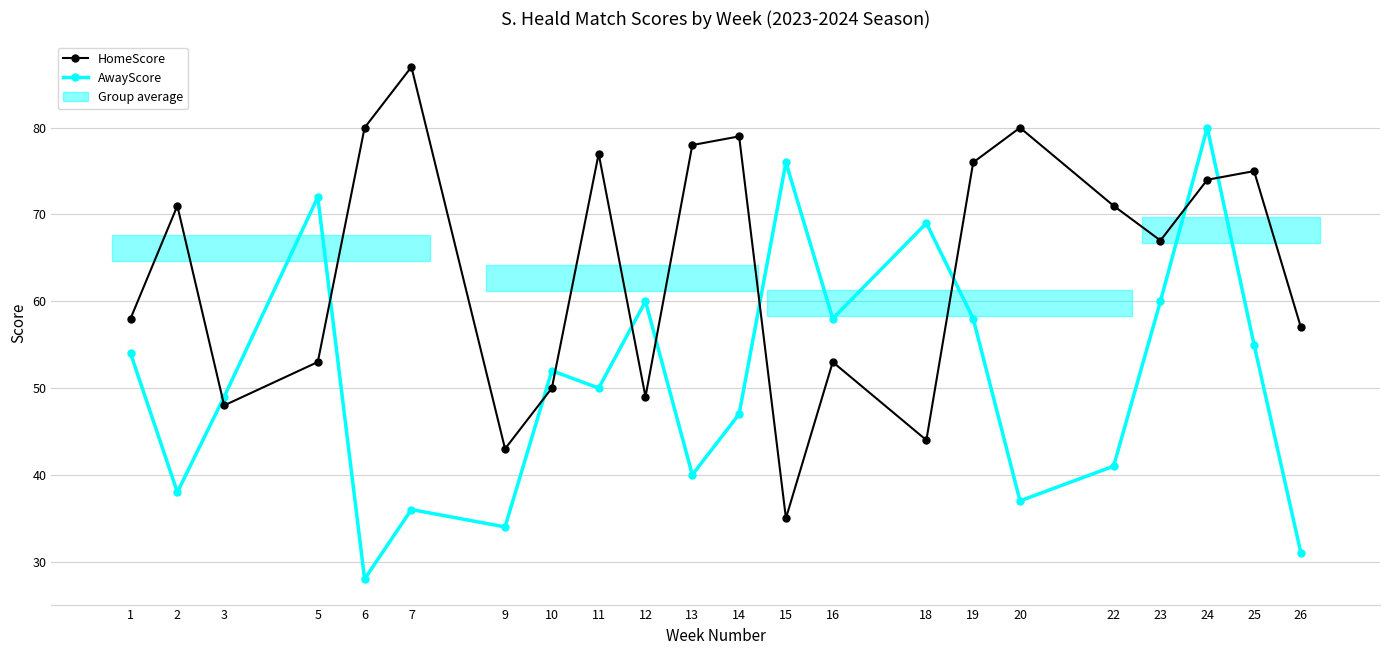

Which series changed the most between 2 and 18?

AwayScore